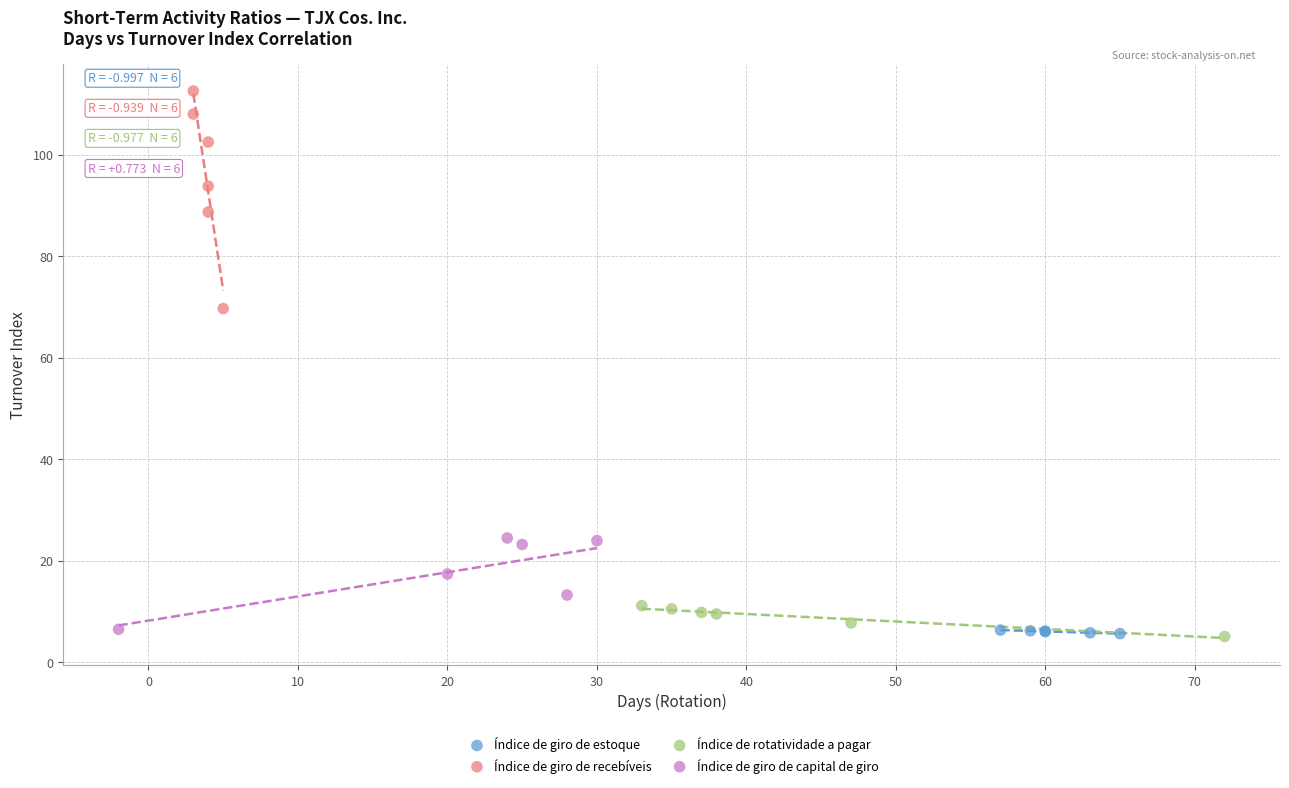

Which series reaches the maximum Y coordinate?

Índice de giro de recebíveis